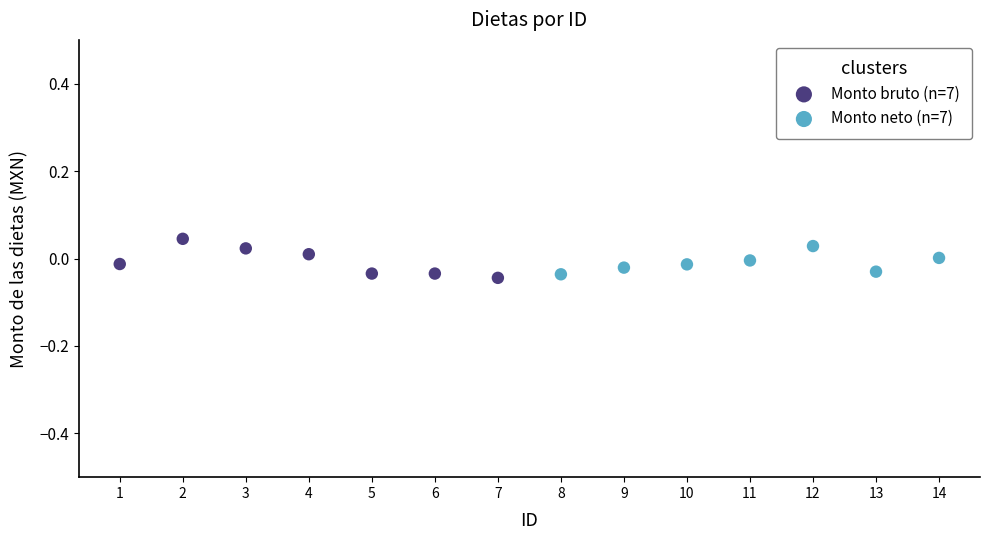

Which series reaches the minimum Y coordinate?

Monto bruto (n=7)